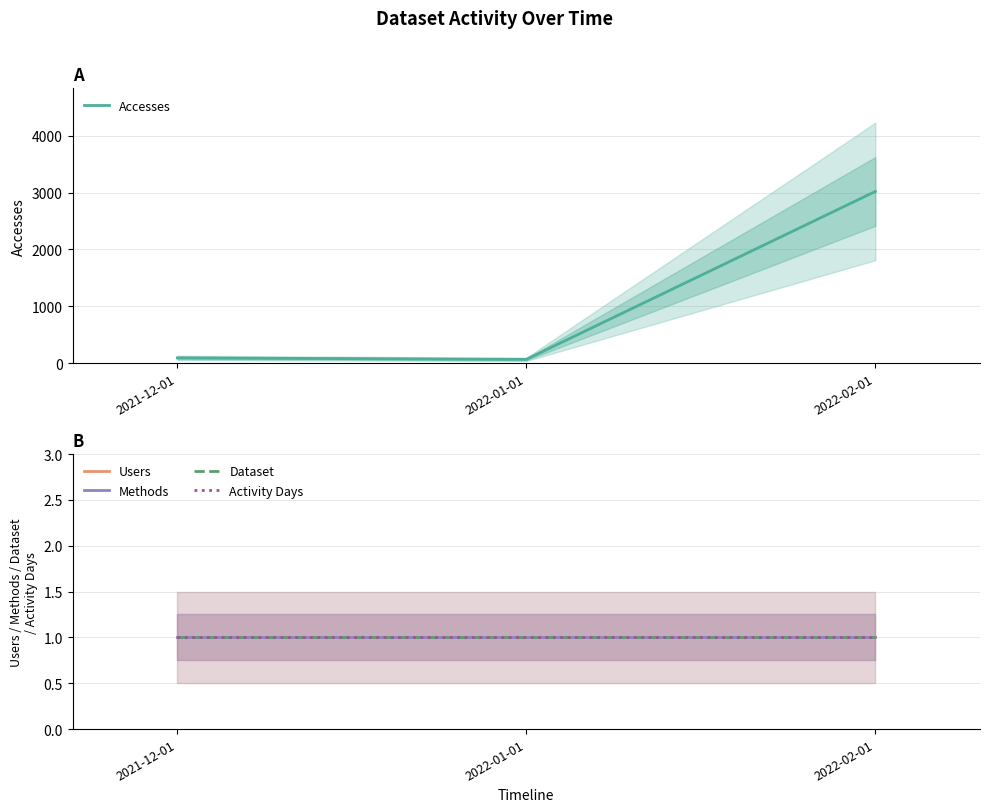

Is the value of Methods at 2021-12-01 greater than the value of Activity Days at 2022-01-01?

No